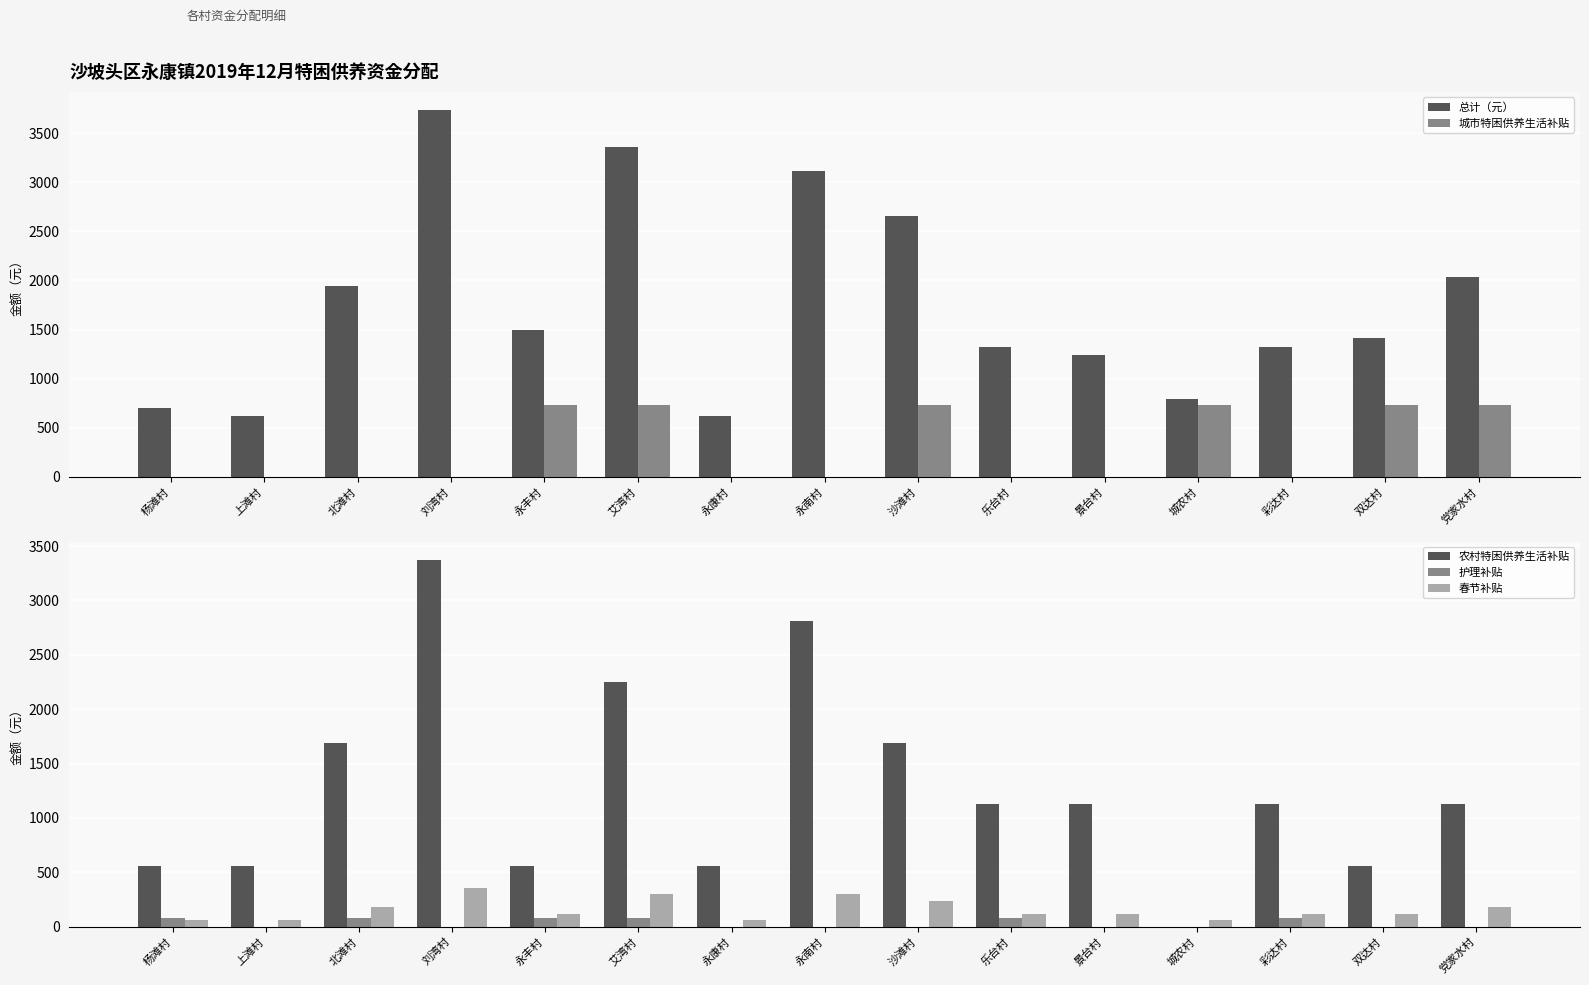

Where is 春节补贴 nearest to the value 210?

北滩村